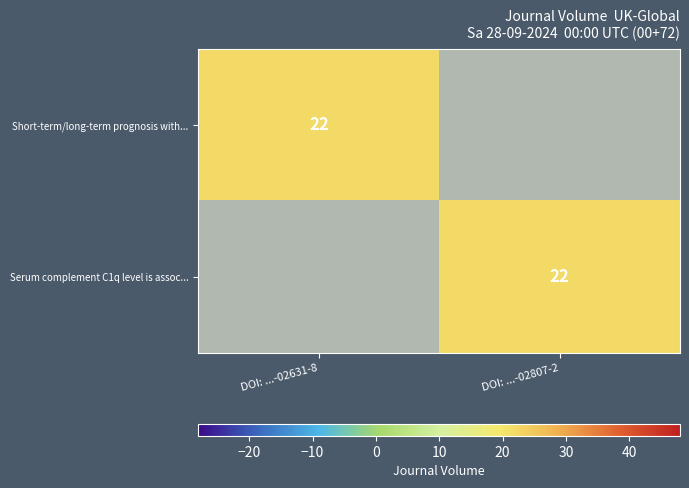

Is it true that Short-term/long-term prognosis with... equals 35 at DOI: ...-02631-8?

False